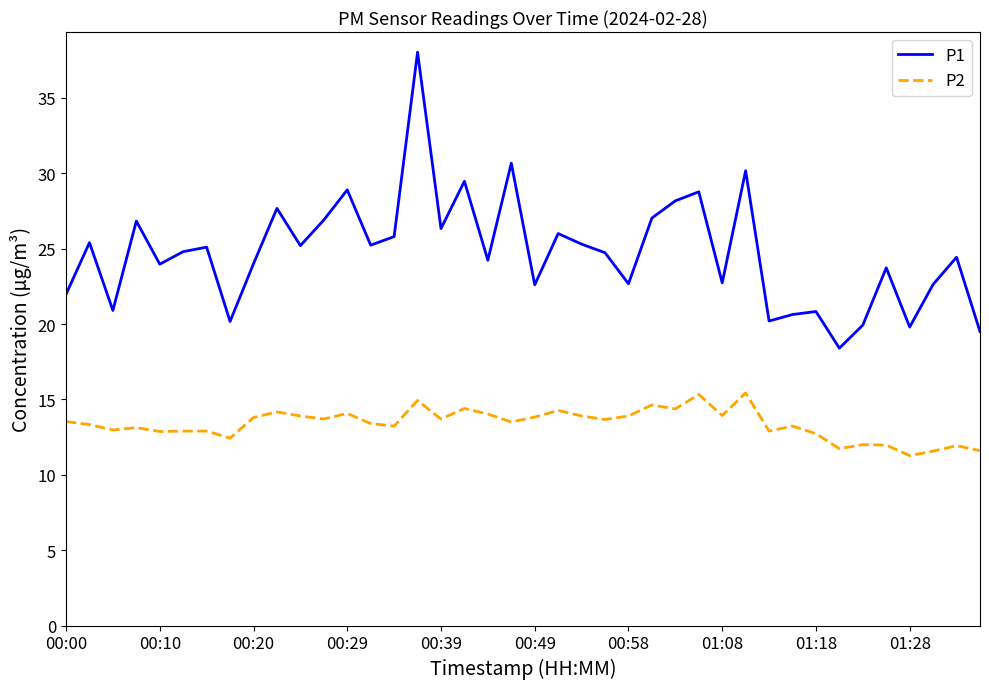

What is the smallest value displayed?

11.3